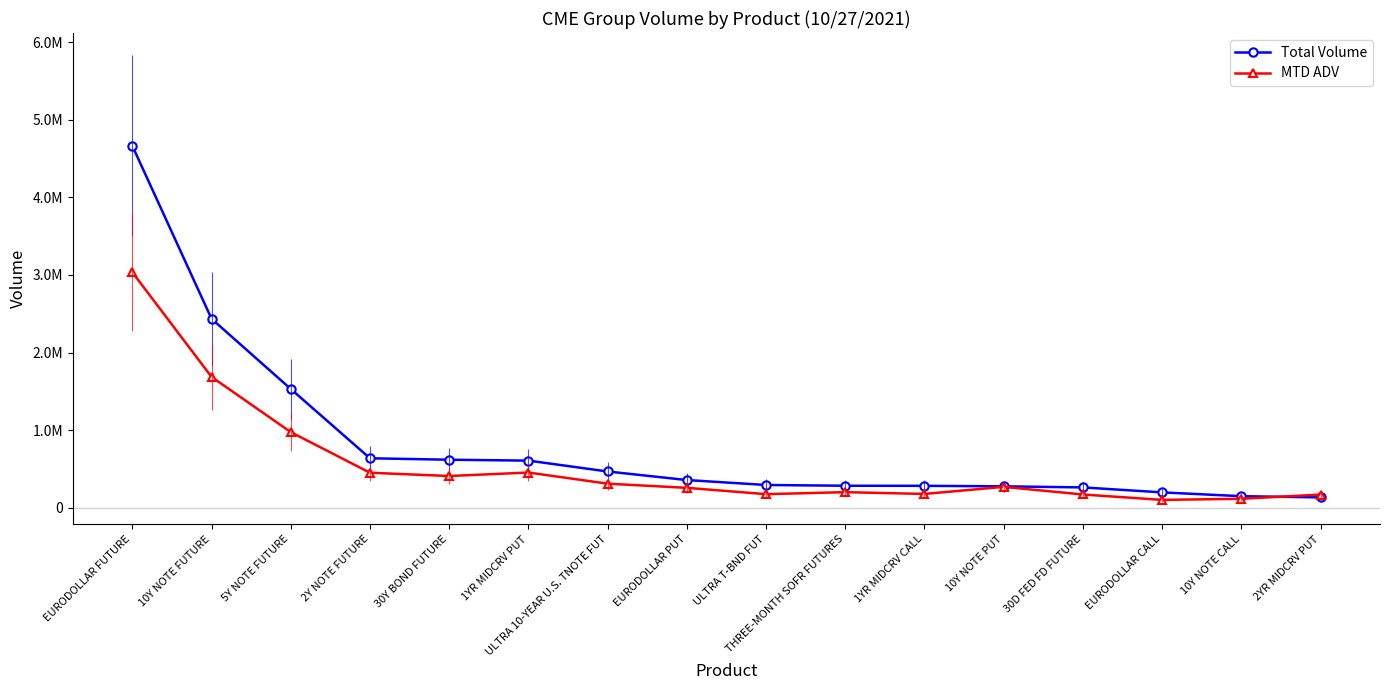

How many times do Total Volume and MTD ADV cross each other?

1